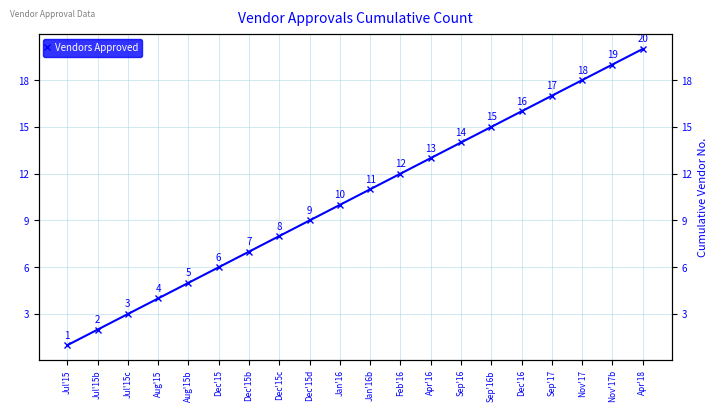

How many distinct data groups are displayed?

1